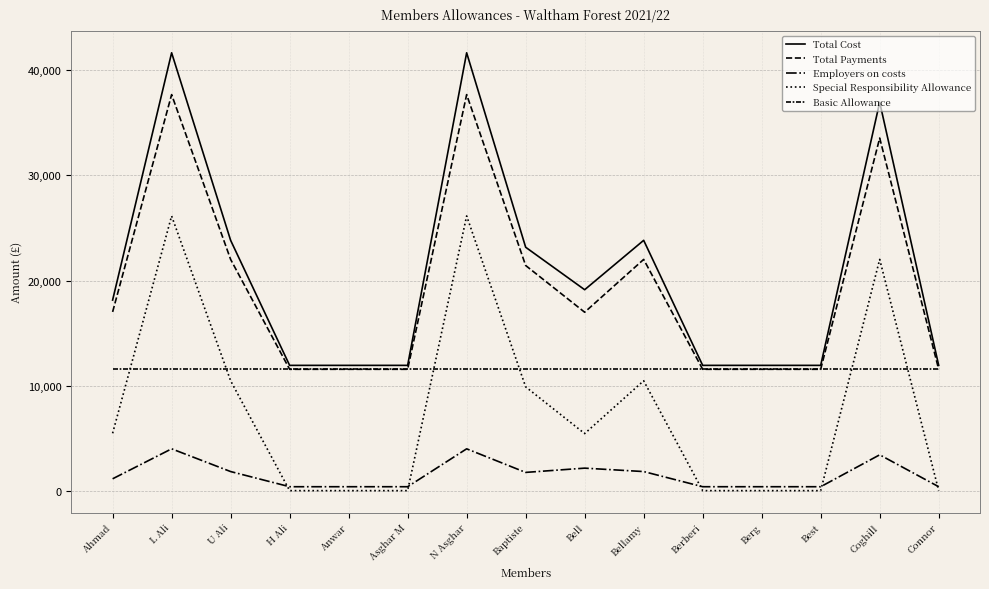

Does the chart have visible grid lines?

Yes